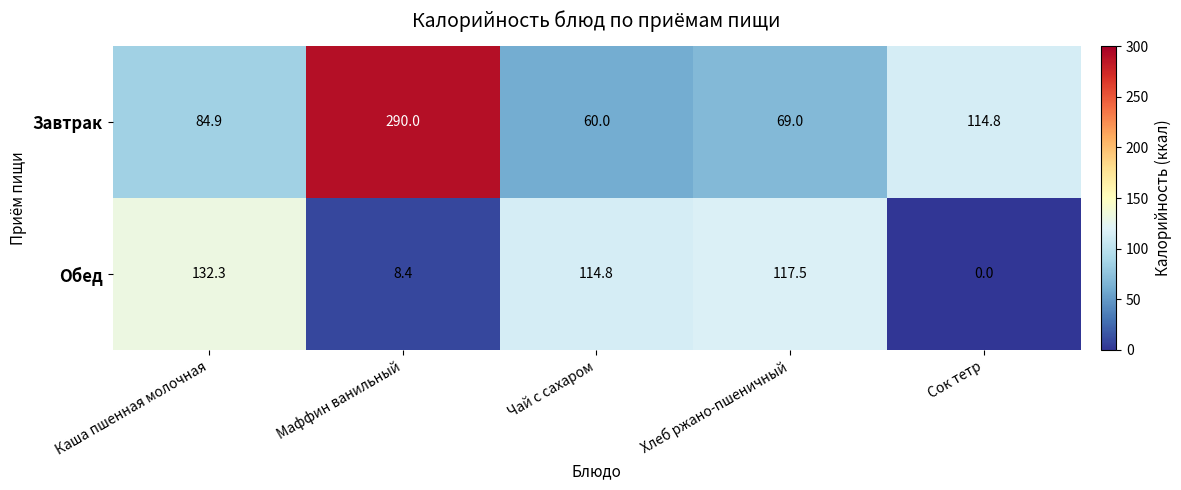

What is the average value of the Обед series?

74.6